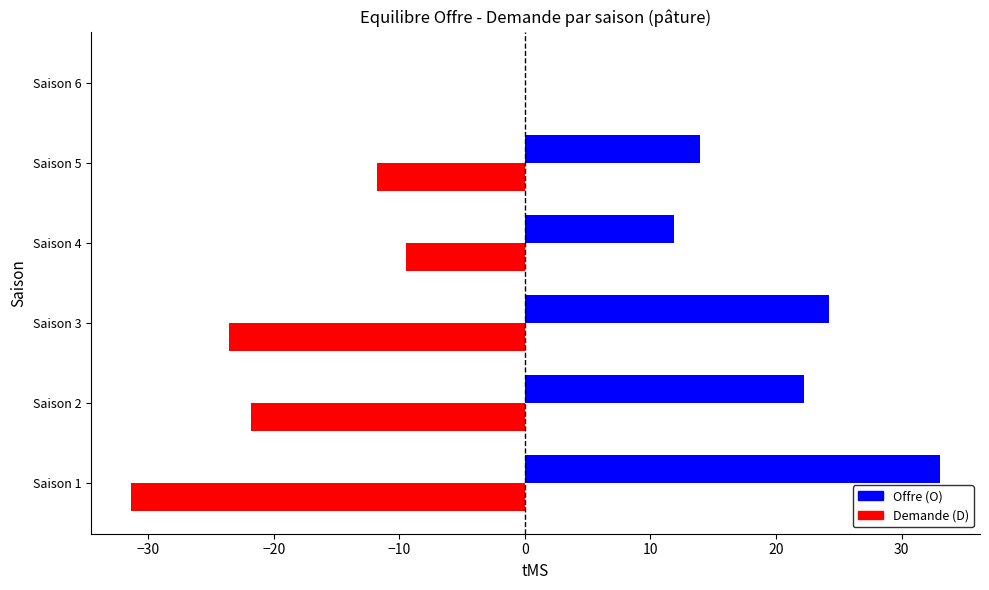

Which category has the highest value across all series?

Saison 1